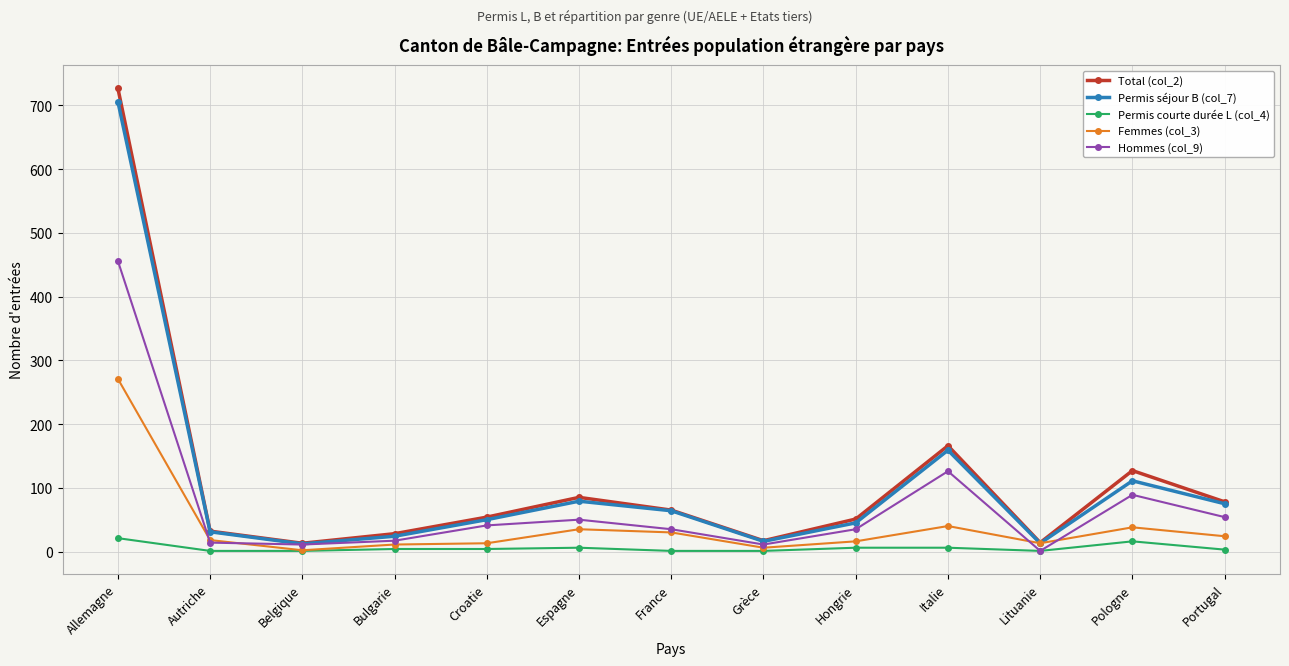

How many data points in Permis séjour B (col_7) are less than 50?

6